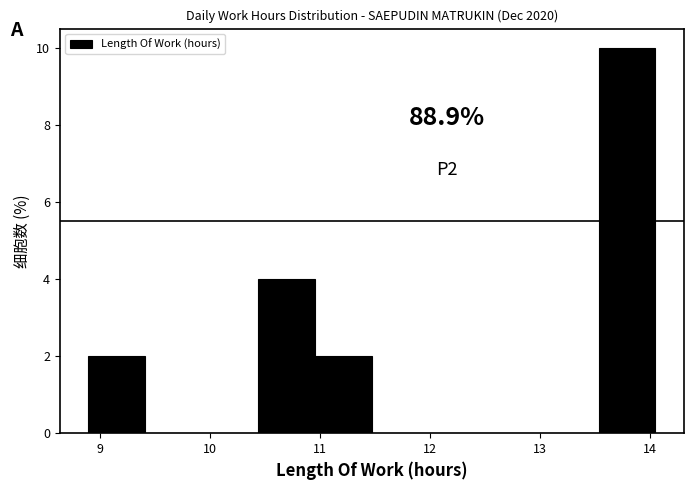

Which range on the x-axis has the tallest bar?

13.5 to 14.1